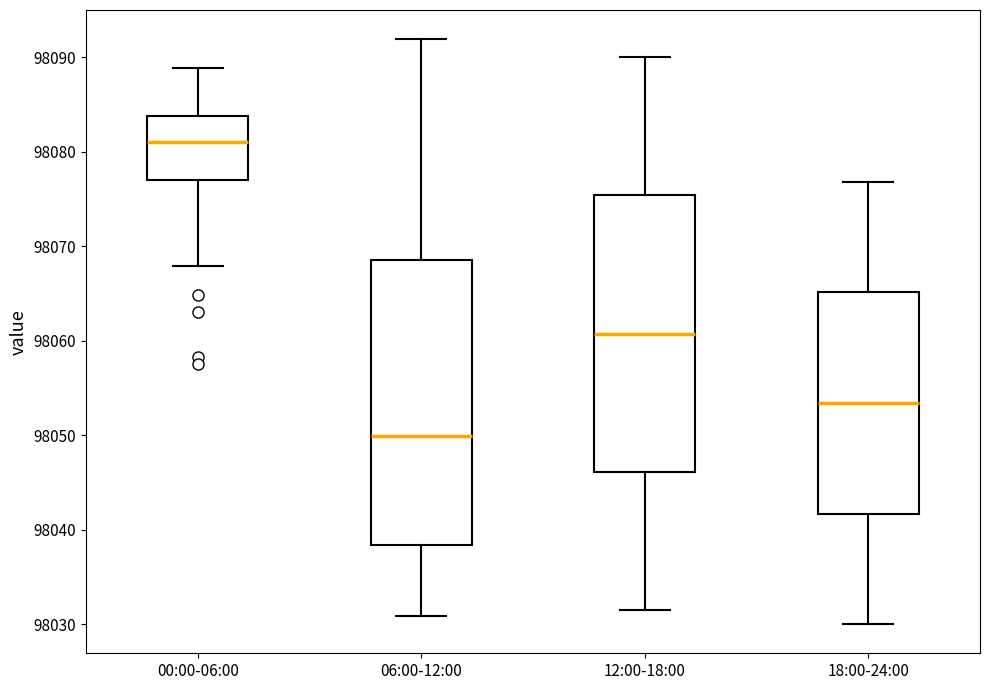

Where does the lower whisker of the box for 12:00-18:00 end on the y-axis? The values are not printed on the chart, so give them approximately, as read against the axis.

98032